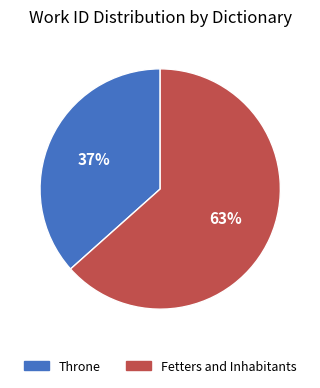

What percentage is the Fetters and Inhabitants slice, to the nearest percent?

63%